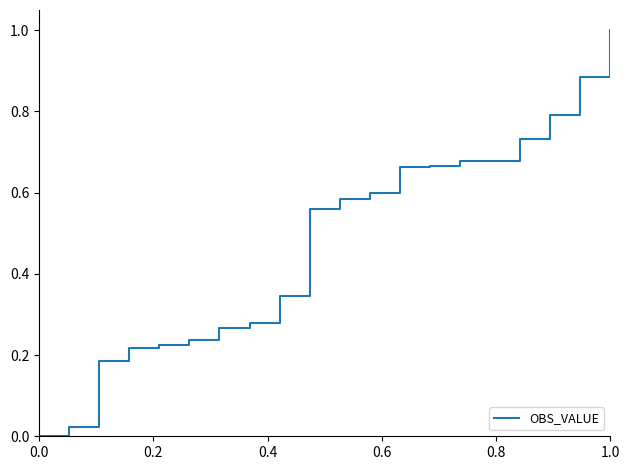

What is the maximum value shown in the chart?

1.0